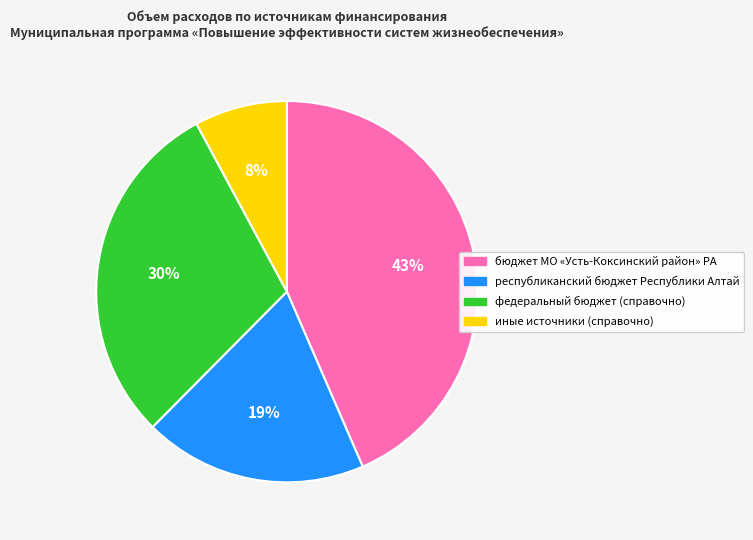

To the nearest percent, what is the difference between the иные источники (справочно) and республиканский бюджет Республики Алтай slice percentages?

11%